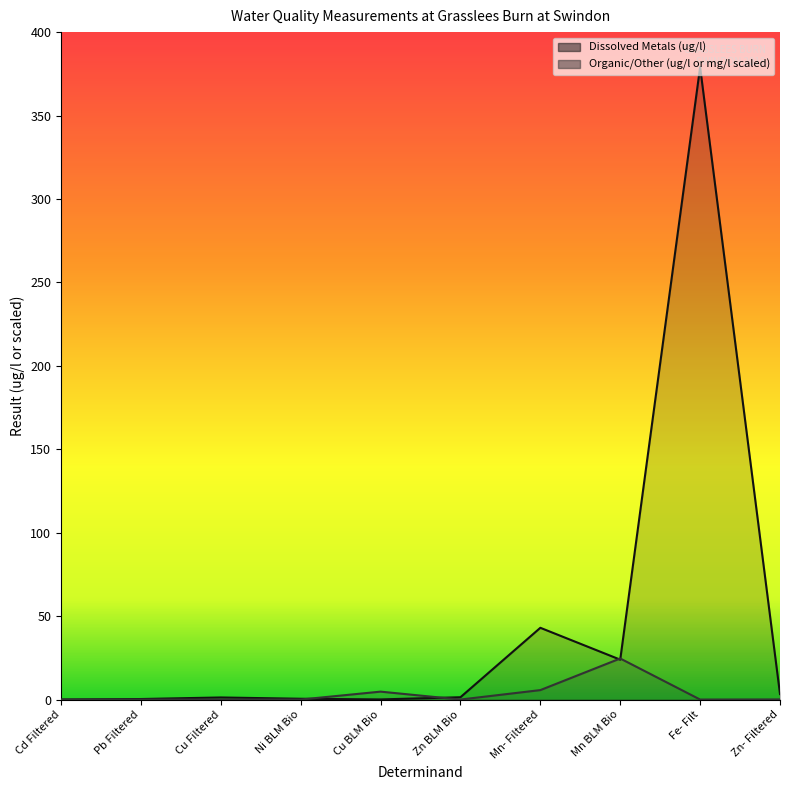

At which label does Dissolved Metals (ug/l) first exceed 1?

Cu Filtered